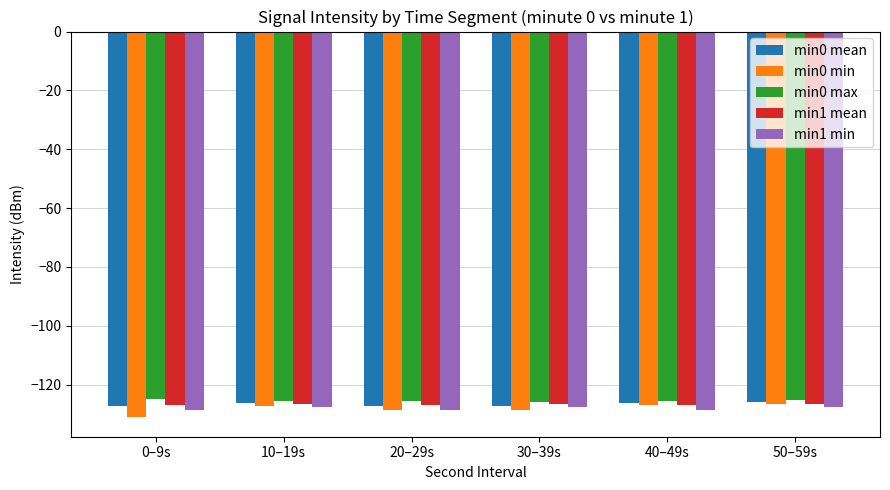

How many distinct data groups are displayed?

5